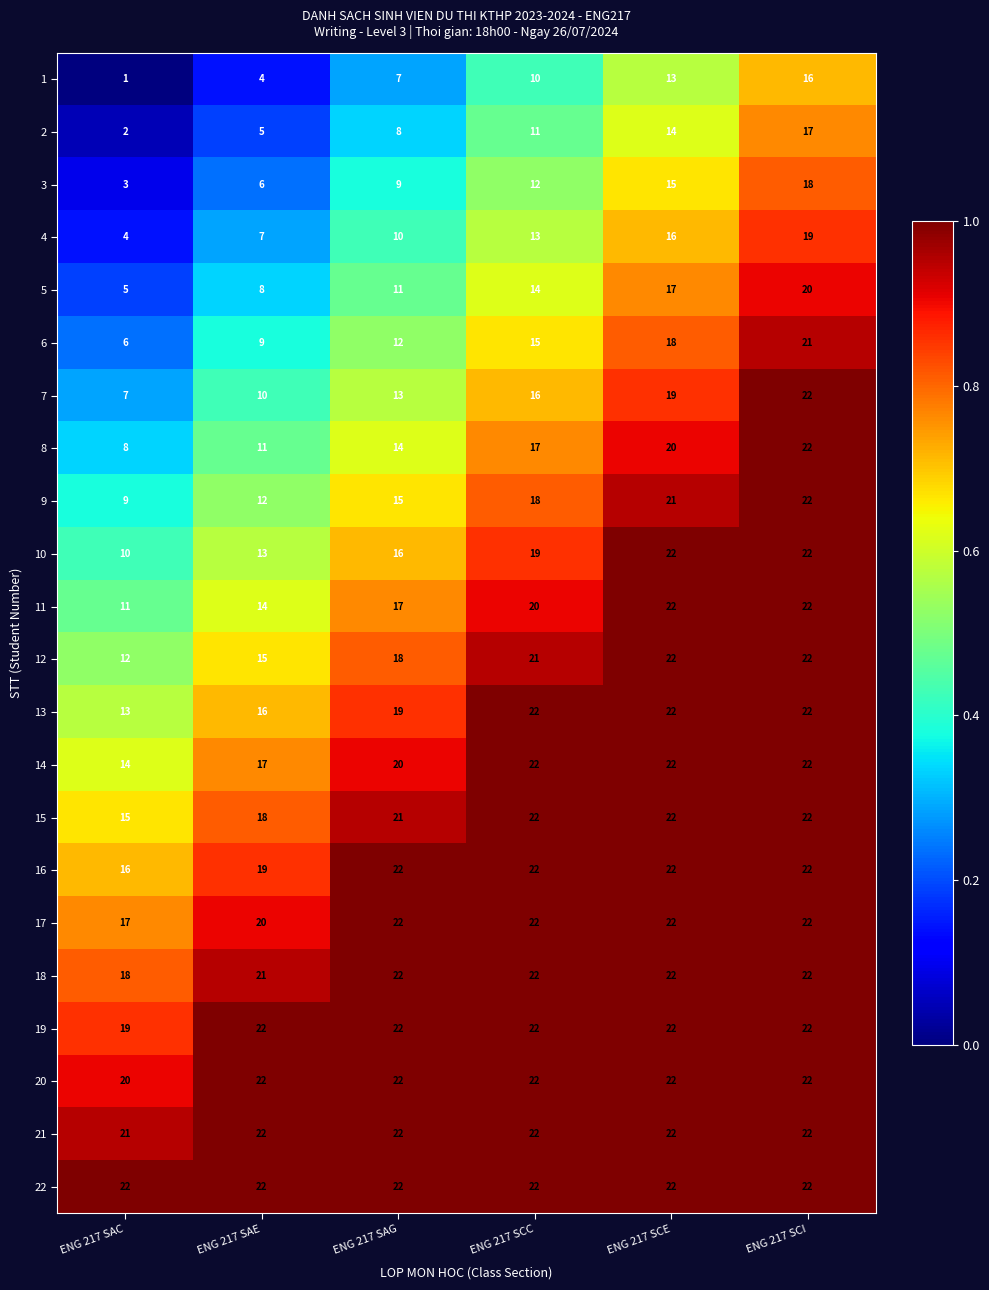

What is the spread (max minus min) of values at ENG 217 SAG?

15